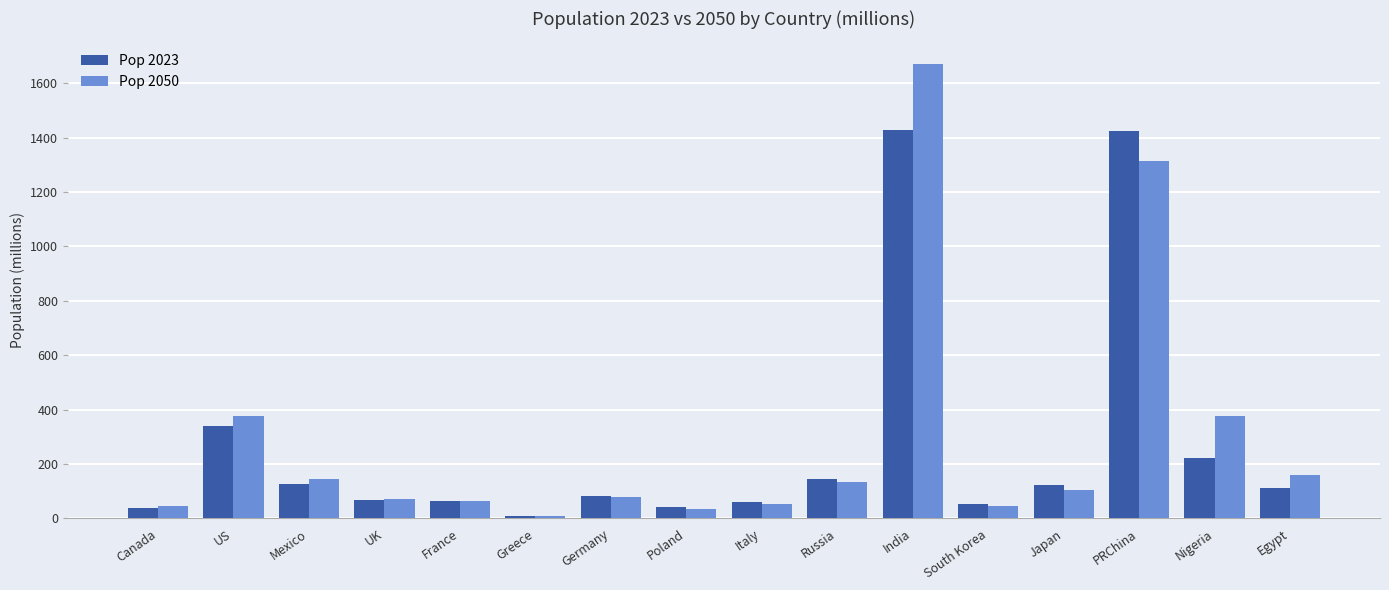

Rank the series at Nigeria from highest to lowest value.

Pop 2050, Pop 2023